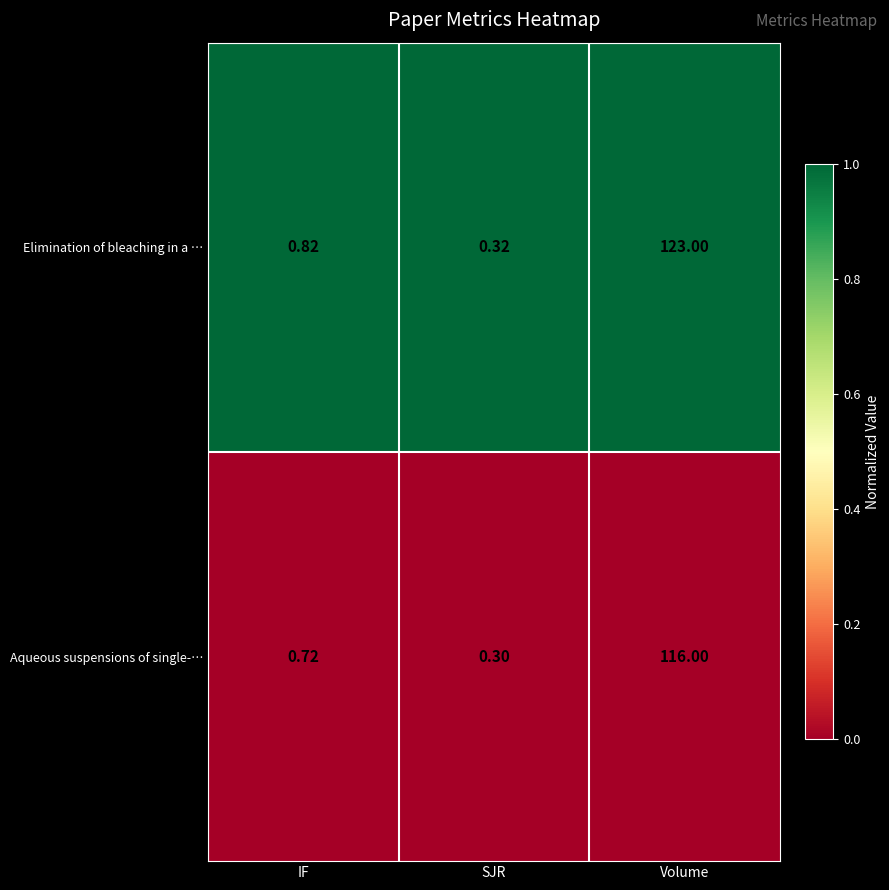

What is the difference between the highest and lowest values at SJR?

0.0